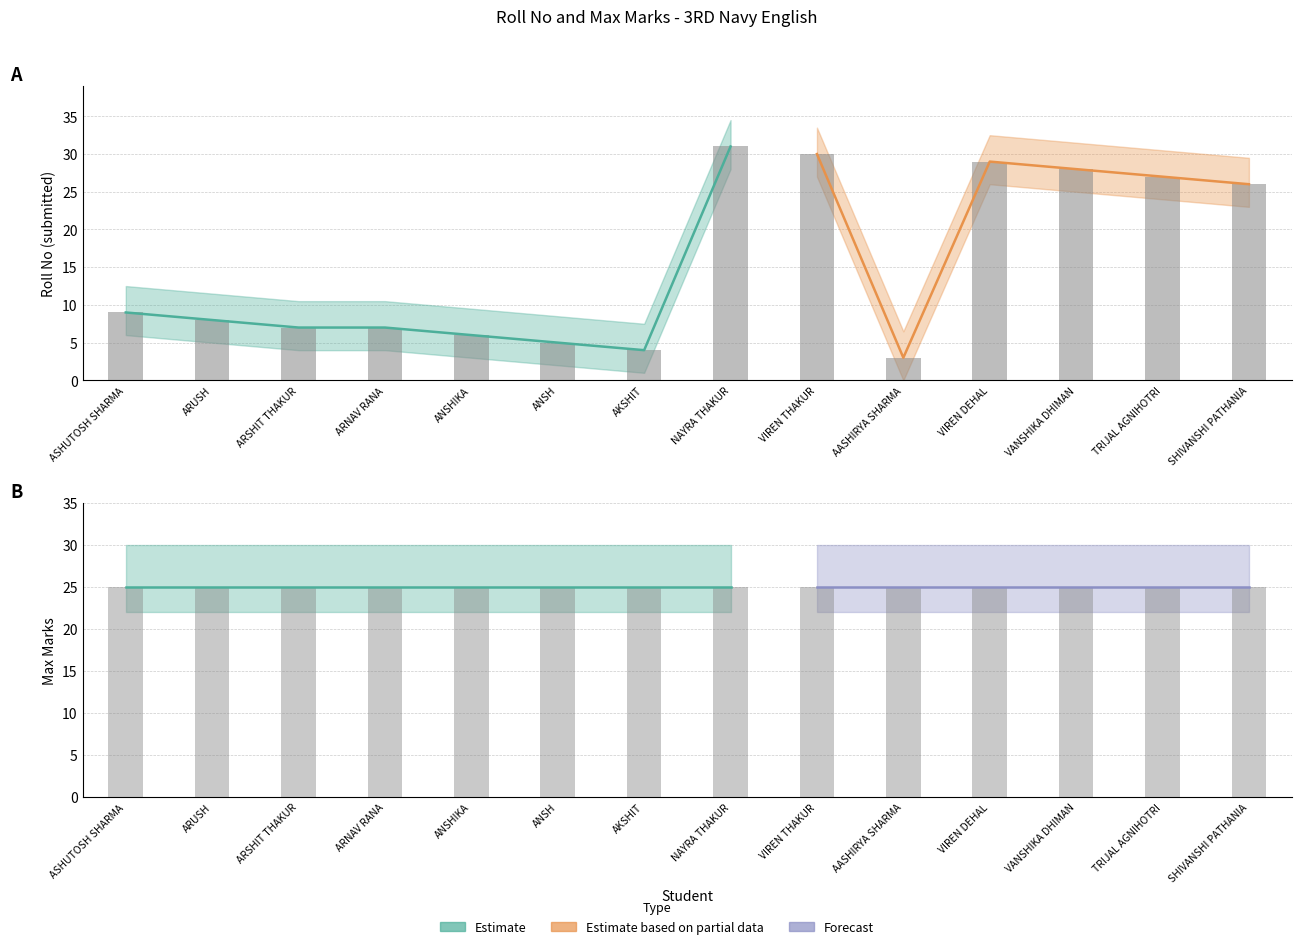

Rank the categories by value from highest to lowest.

NAYRA THAKUR, VIREN THAKUR, VIREN DEHAL, VANSHIKA DHIMAN, TRIJAL AGNIHOTRI, SHIVANSHI PATHANIA, ASHUTOSH SHARMA, ARUSH, ARSHIT THAKUR, ARNAV RANA, ANSHIKA, ANSH, AKSHIT, AASHIRYA SHARMA